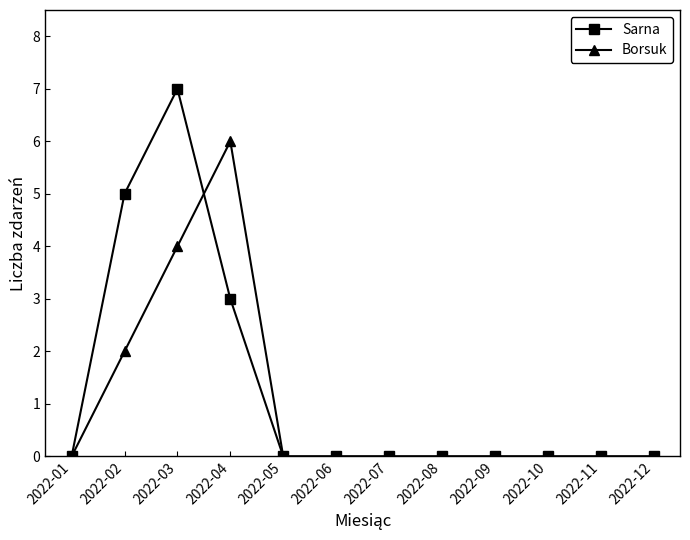

Reading right to left, extract all data points from this chart.

Sarna: 2022-12=0	2022-11=0	2022-10=0	2022-09=0	2022-08=0	2022-07=0	2022-06=0	2022-05=0	2022-04=3	2022-03=7	2022-02=5	2022-01=0
Borsuk: 2022-12=0	2022-11=0	2022-10=0	2022-09=0	2022-08=0	2022-07=0	2022-06=0	2022-05=0	2022-04=6	2022-03=4	2022-02=2	2022-01=0